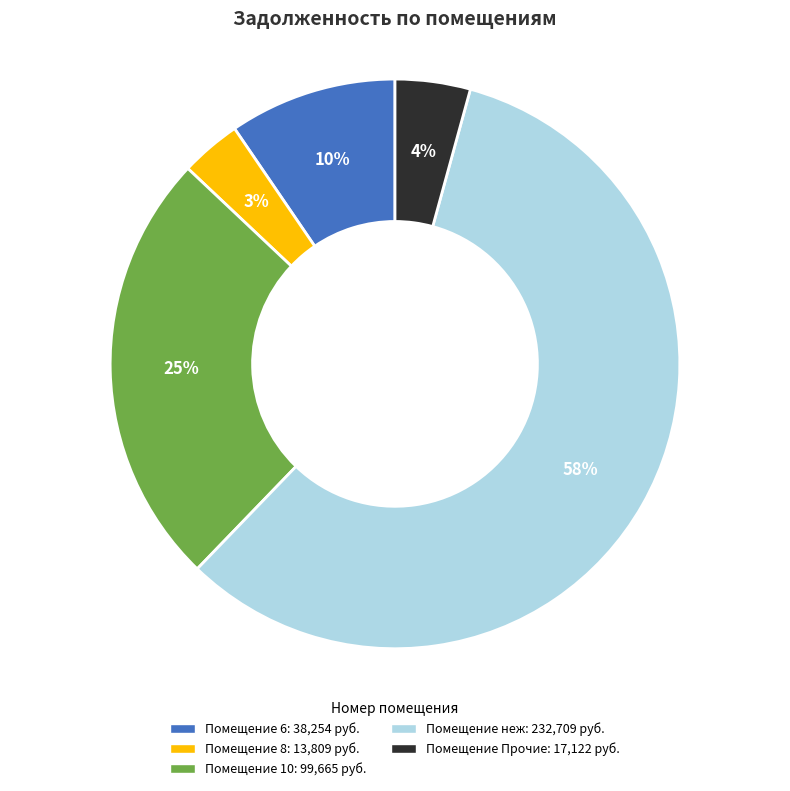

To the nearest percent, what is the average slice percentage?

20%